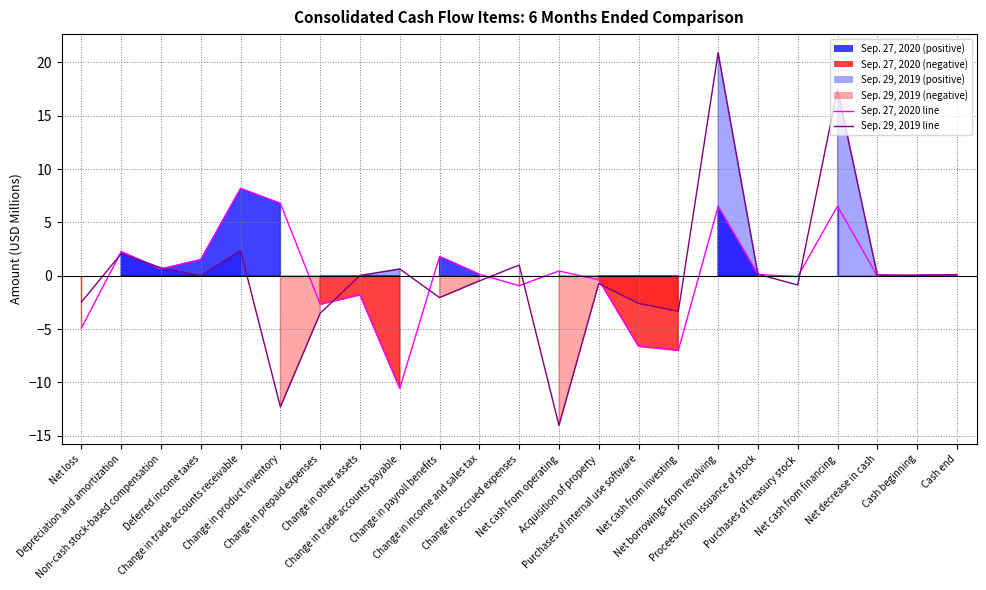

Between Net cash from operating and Proceeds from issuance of stock, which series saw the biggest shift?

Sep. 29, 2019